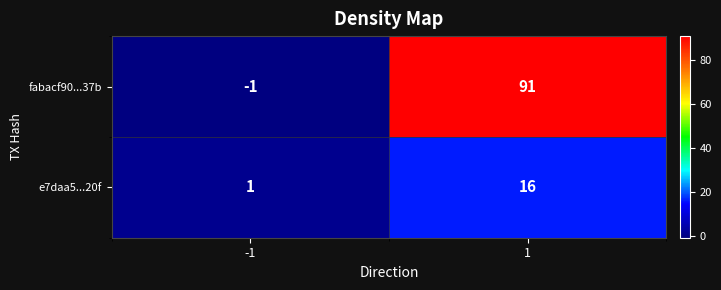

Which series has the largest range (max minus min)?

fabacf90...37b